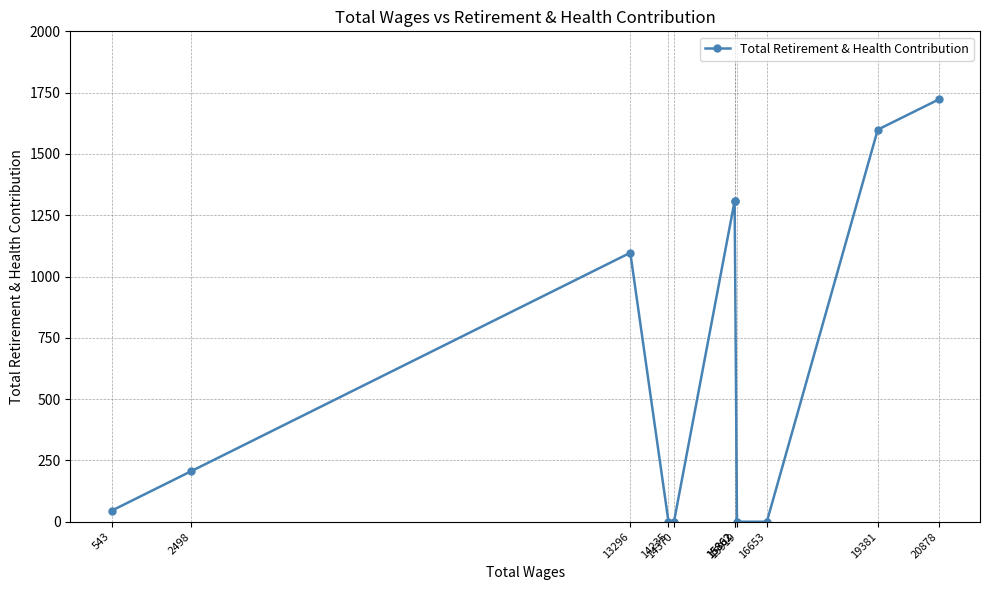

How many data points does each series have?

11